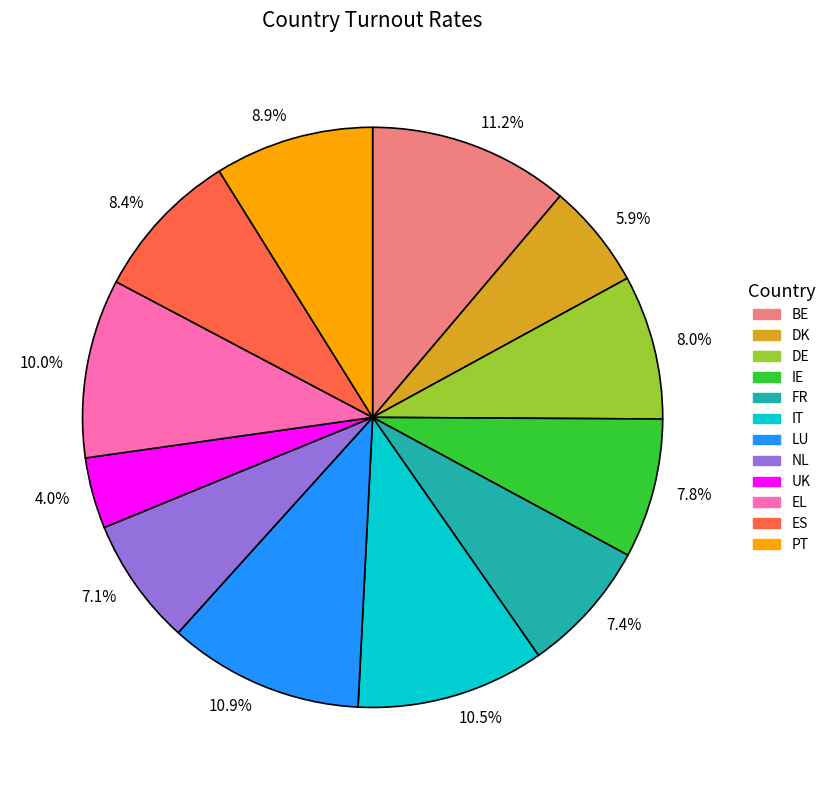

Does 11.2% account for over 50% of the chart?

No